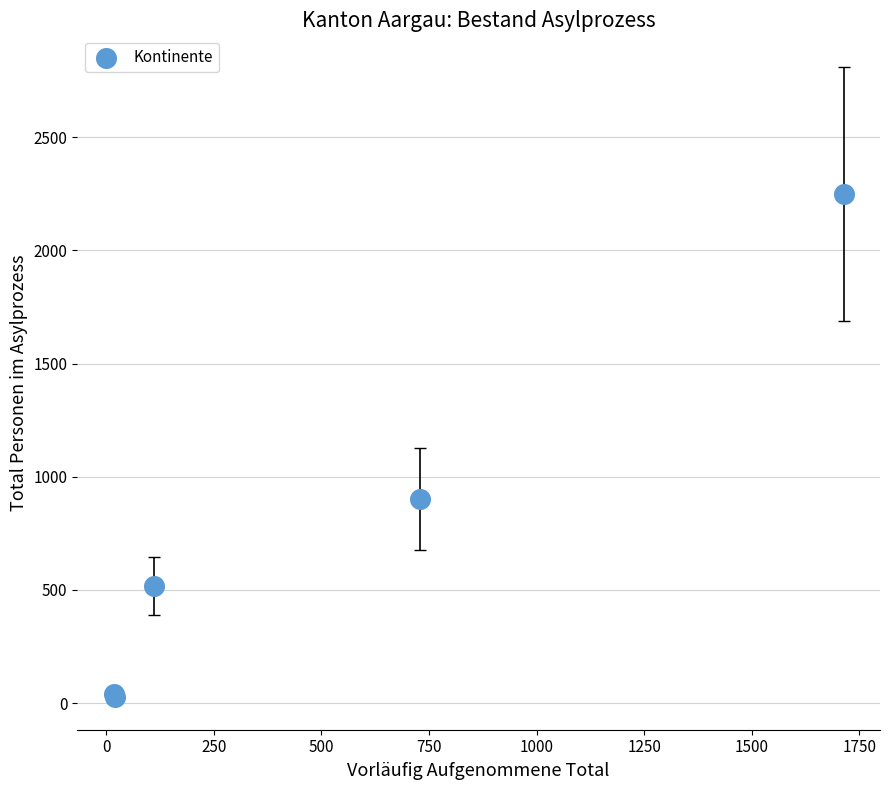

What Y value in the scatter plot is closest to 1139?

903